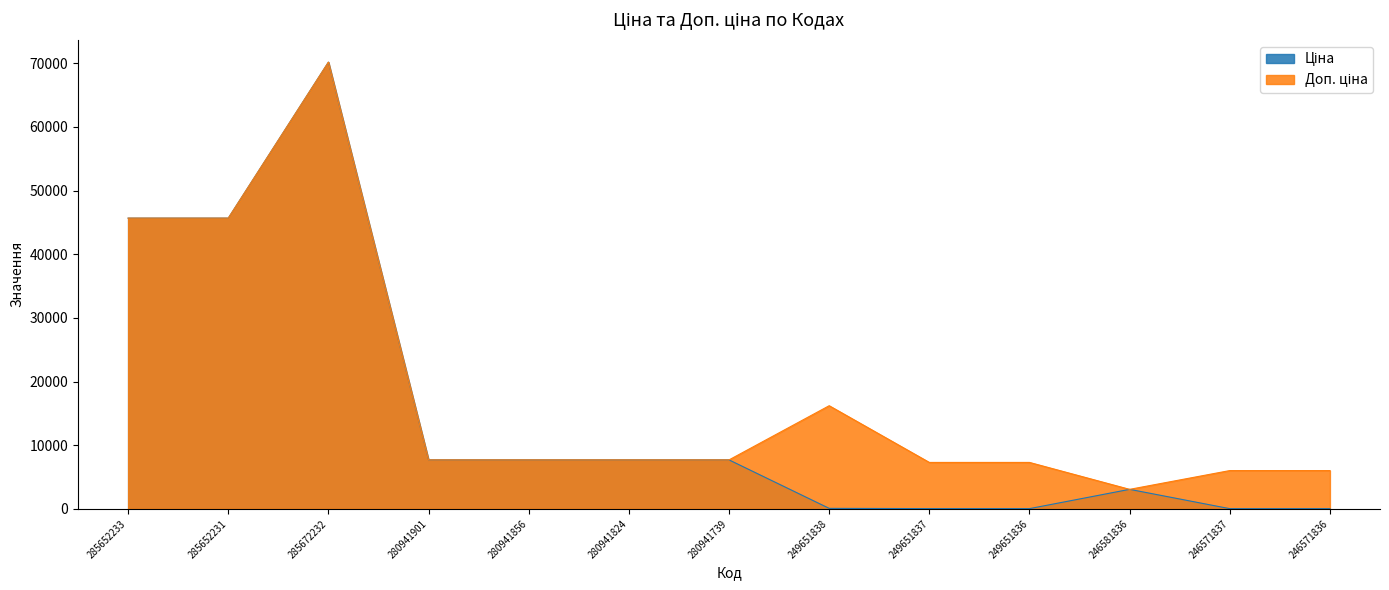

Does the chart display data point markers on the line(s)?

No